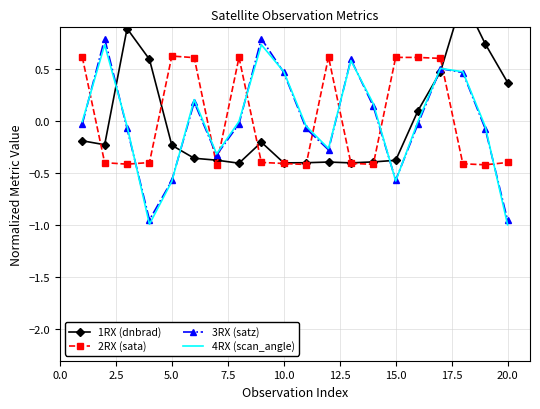

What are all the series names shown in the legend?

1RX (dnbrad), 2RX (sata), 3RX (satz), 4RX (scan_angle)